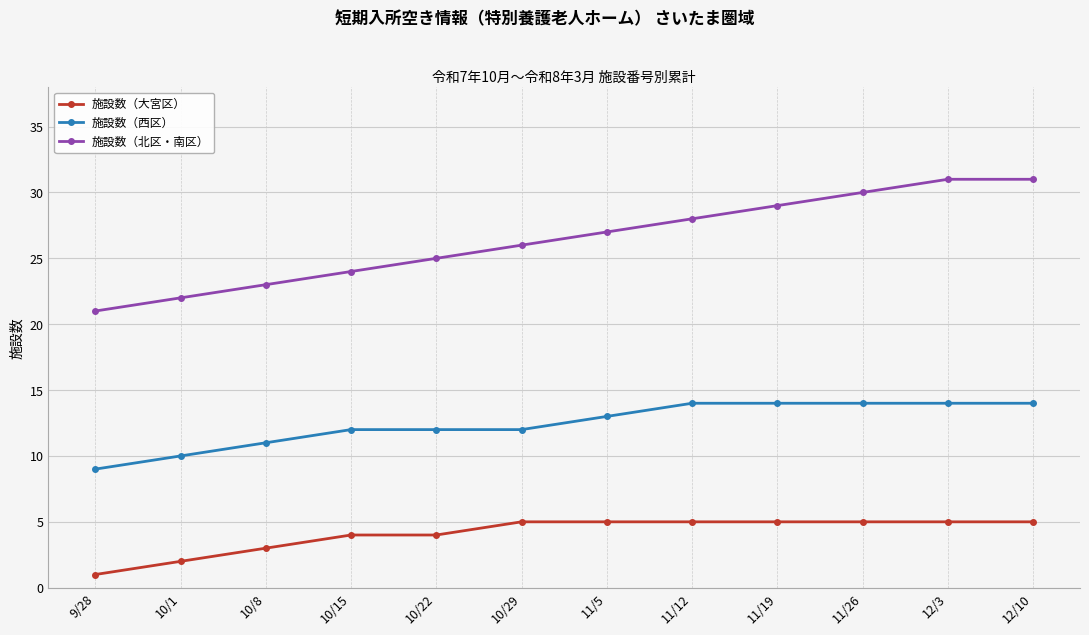

What is the difference between the maximum and second lowest values in the 施設数（西区） series?

4